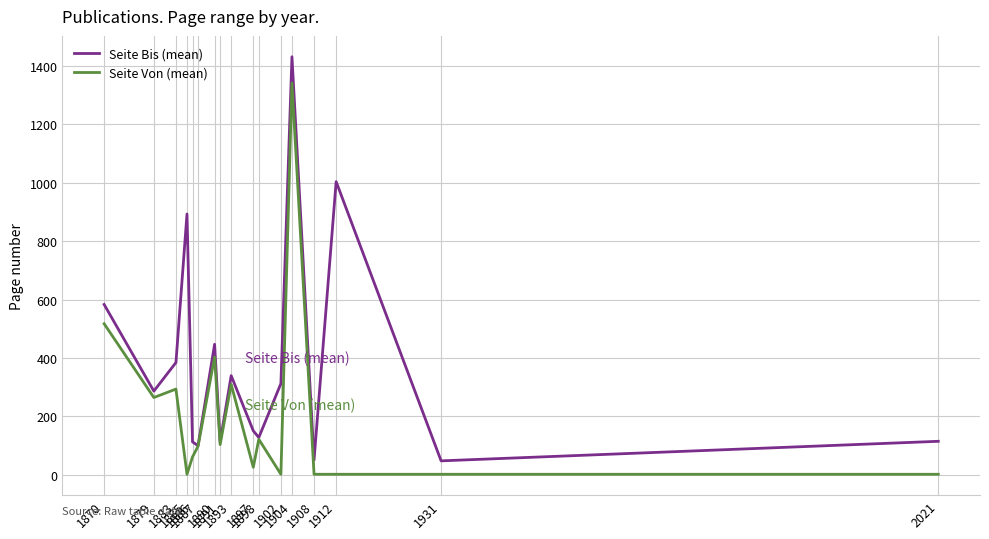

Which series changed the most between 1890 and 1893?

Seite Bis (mean)